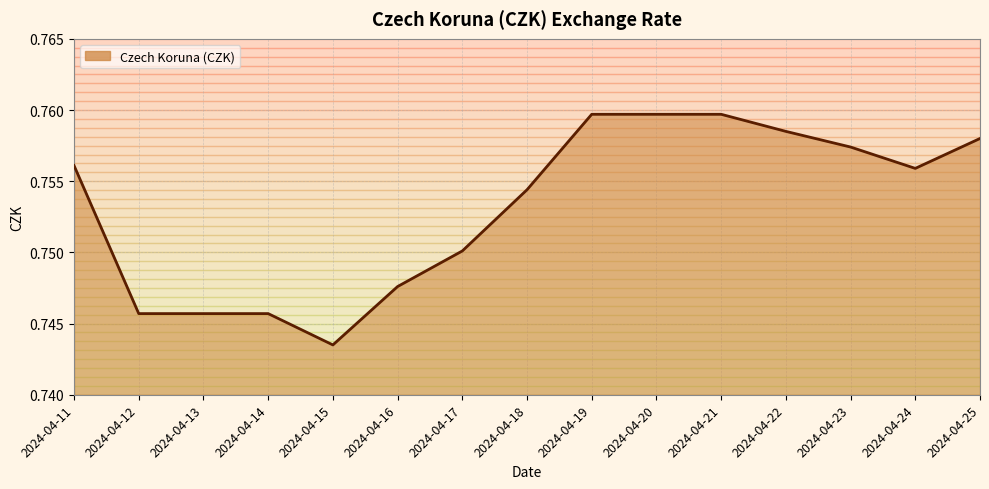

Which has a higher value, 2024-04-13 or 2024-04-24?

2024-04-24